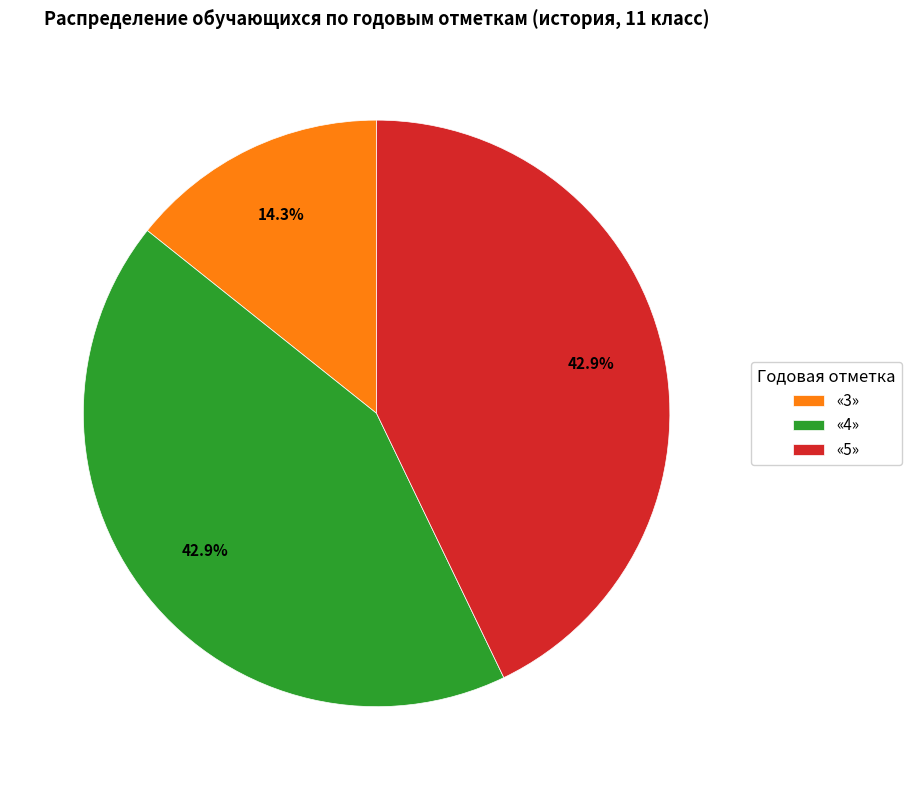

How much of the chart is everything except «3»?

85.7%